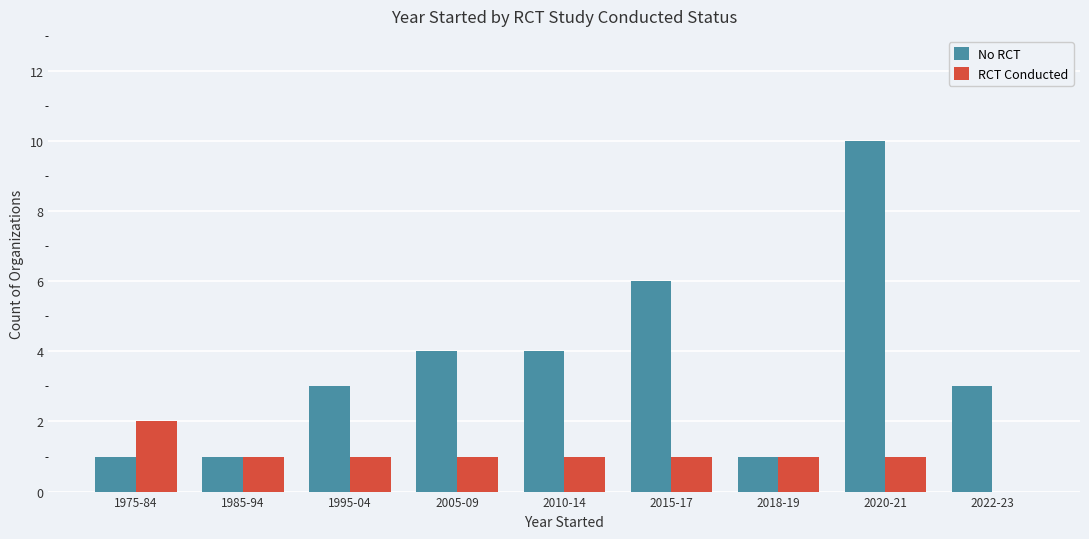

Read the RCT Conducted value at 2010-14.

1